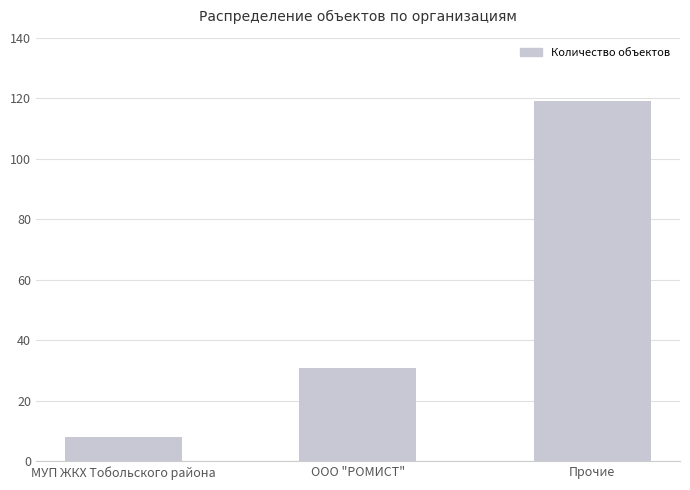

How many bars are there in total?

3